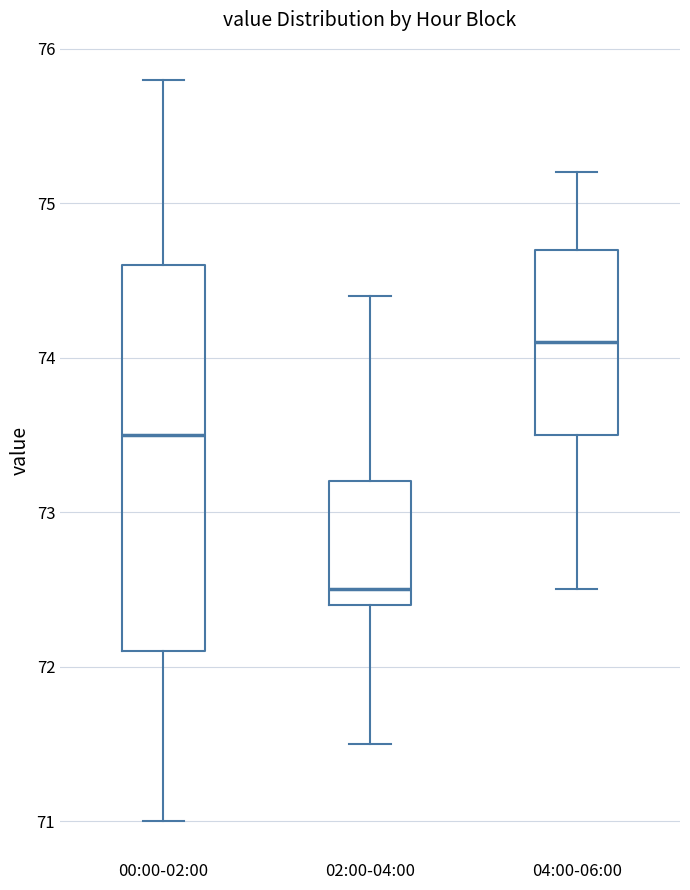

Which box has the lowest median line?

02:00-04:00